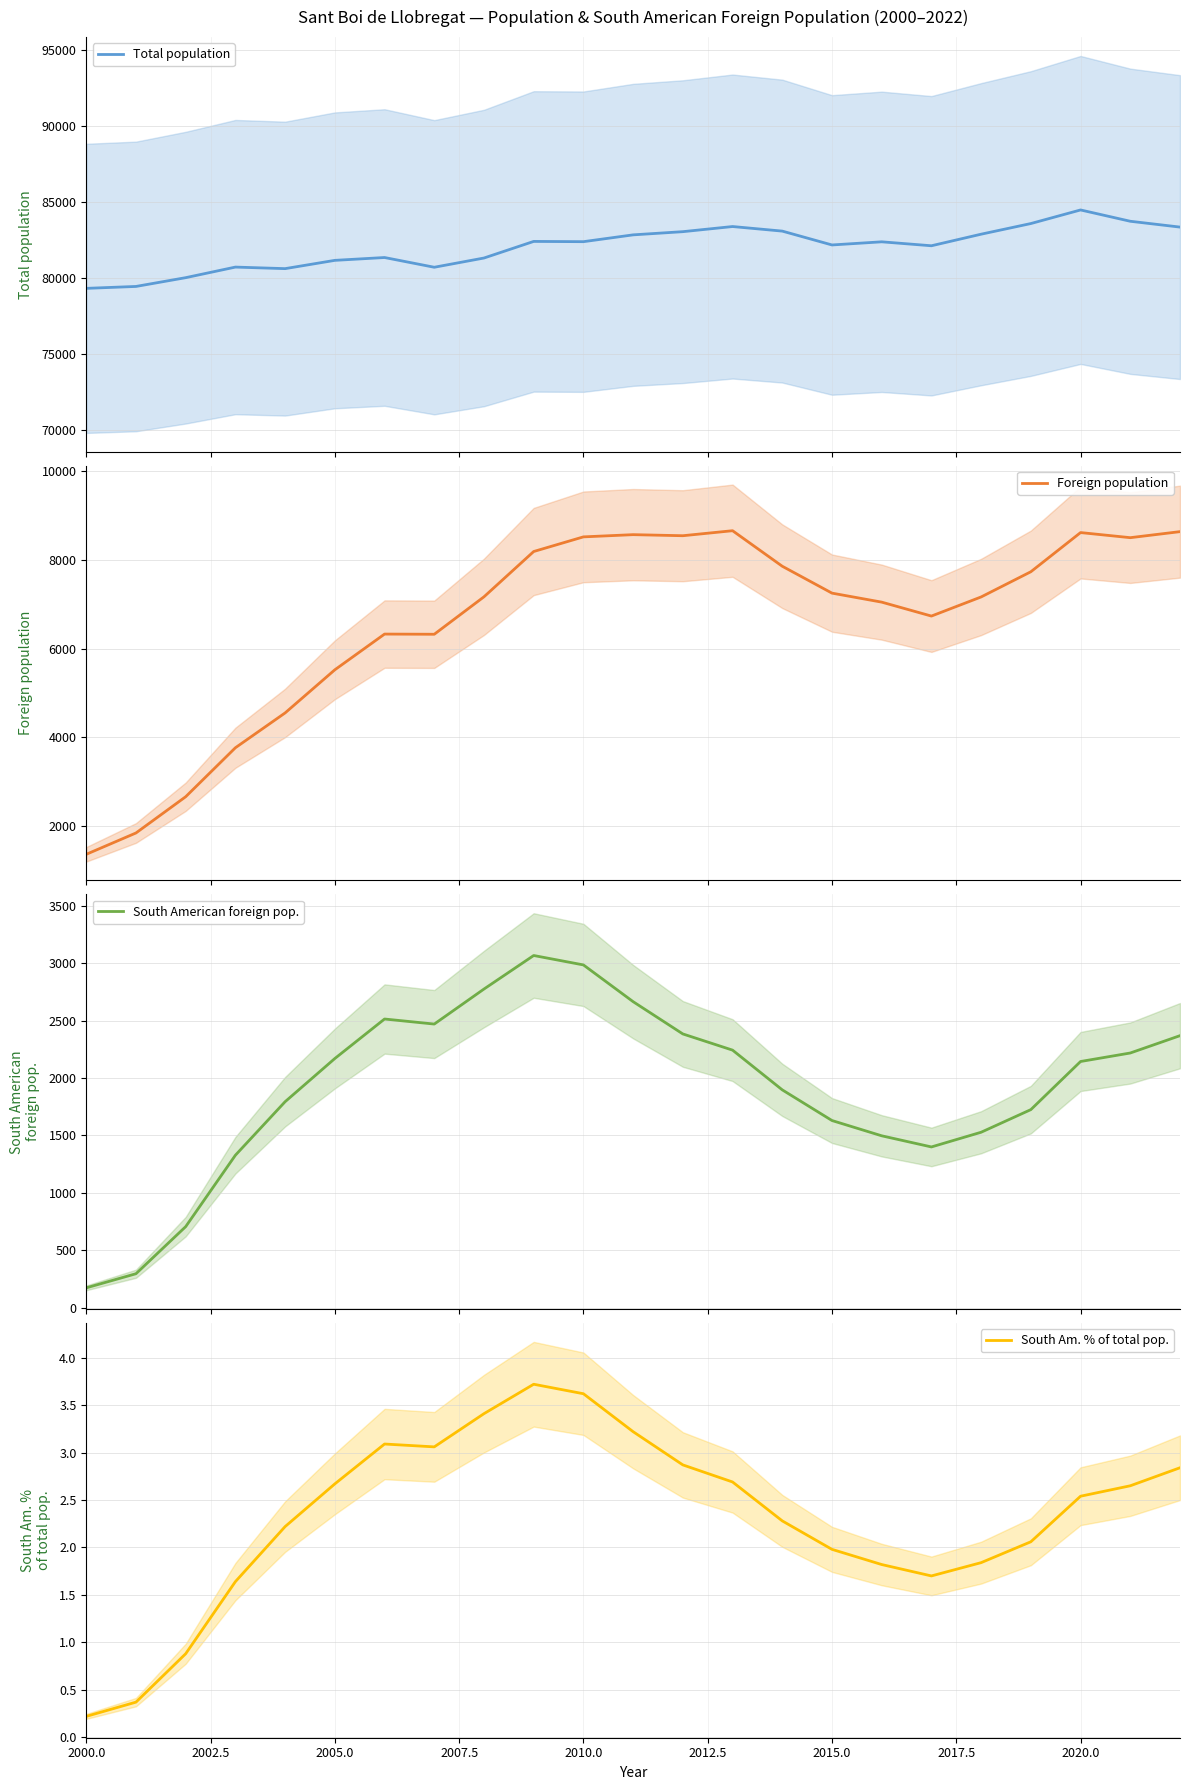

Which category has the lowest value in the South Am. % of total pop. series?

2000.0